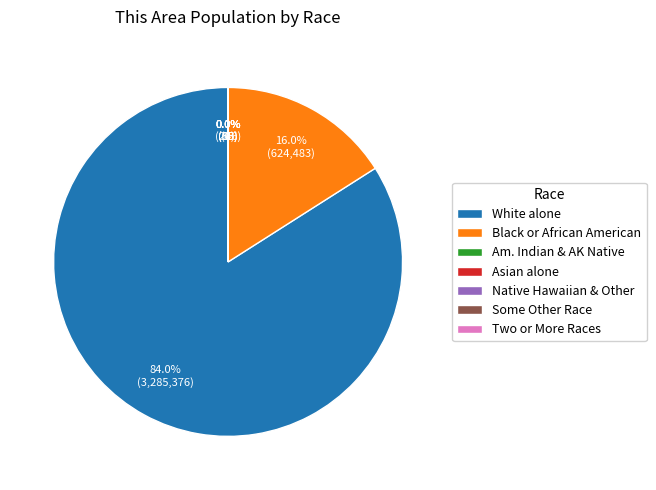

How much of the chart is everything except White alone?

16.0%